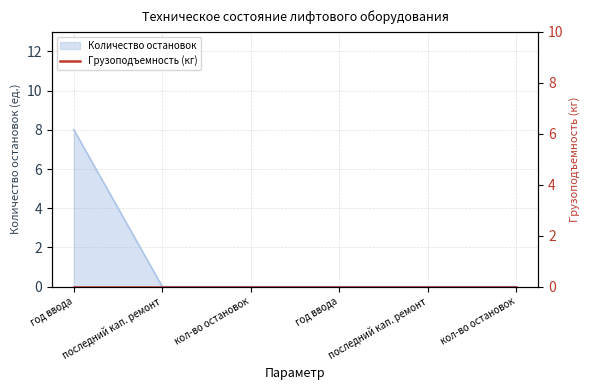

Reading left to right, extract all data points from this chart.

8	0	0	0	0	0